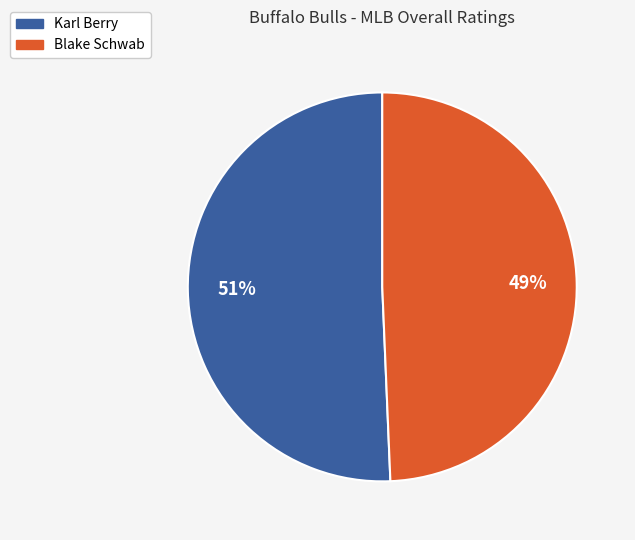

Which slice is the smallest?

Blake Schwab